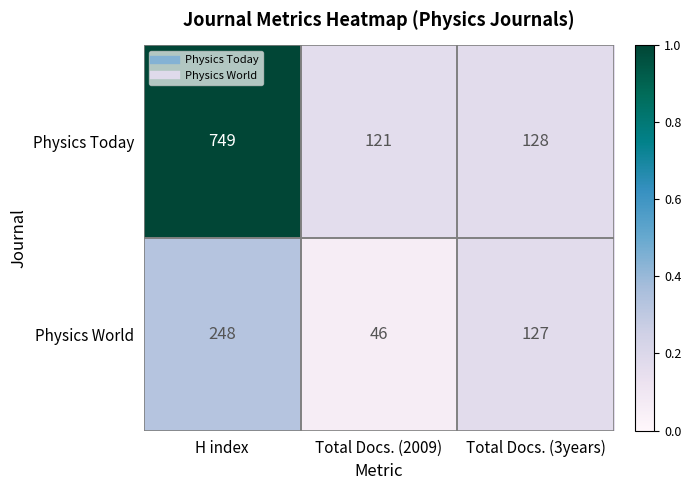

Which series has the largest total across all categories?

Physics Today